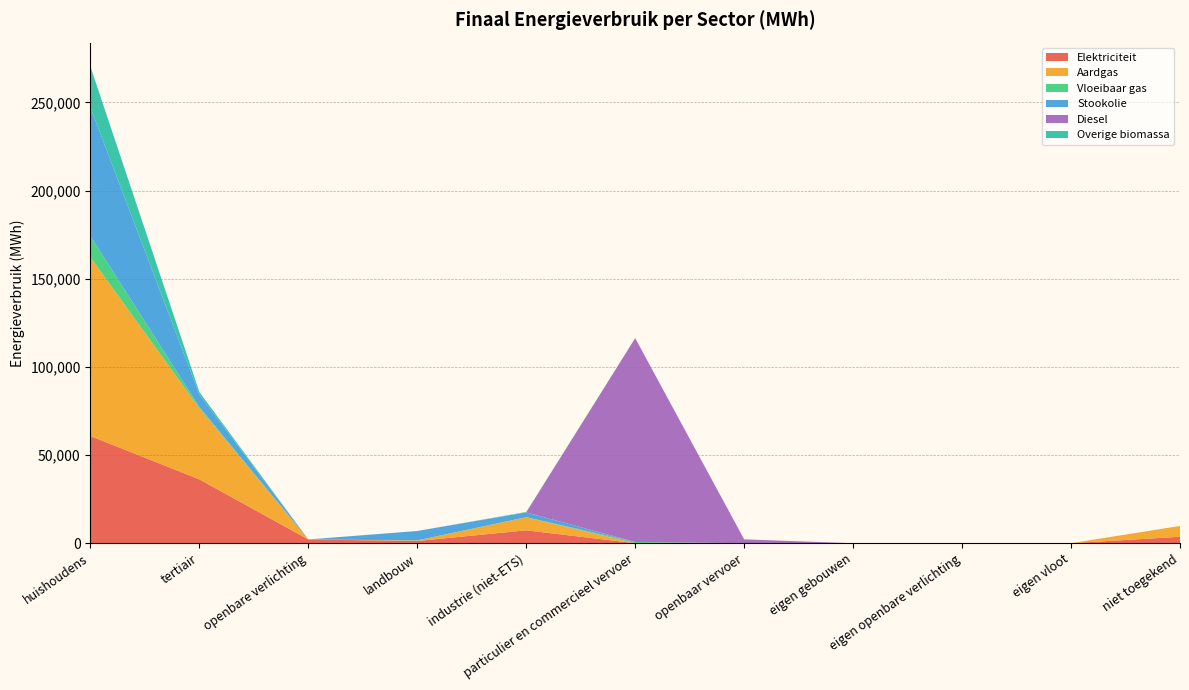

Reading left to right, list all the values displayed in this chart.

Elektriciteit: 60790.6	36207.5	2130.9	1249.3	7298.4	1.2	0.0	0.0	0.0	0.0	3640.3
Aardgas: 101402.3	40361.4	0.0	312.3	7390.3	6.7	0.0	0.0	0.0	0.0	6134.7
Vloeibaar gas: 12009.5	675.2	0.0	13.1	83.9	669.6	0.0	0.0	0.0	0.0	0.0
Stookolie: 73046.5	7111.8	0.0	5347.9	2696.4	0.0	0.0	0.0	0.0	0.0	0.0
Diesel: 0.0	0.0	0.0	0.0	0.0	115619.7	2179.6	0.0	0.0	0.0	0.0
Overige biomassa: 23165.1	1398.9	0.0	0.0	246.7	0.0	0.0	0.0	0.0	0.0	0.0